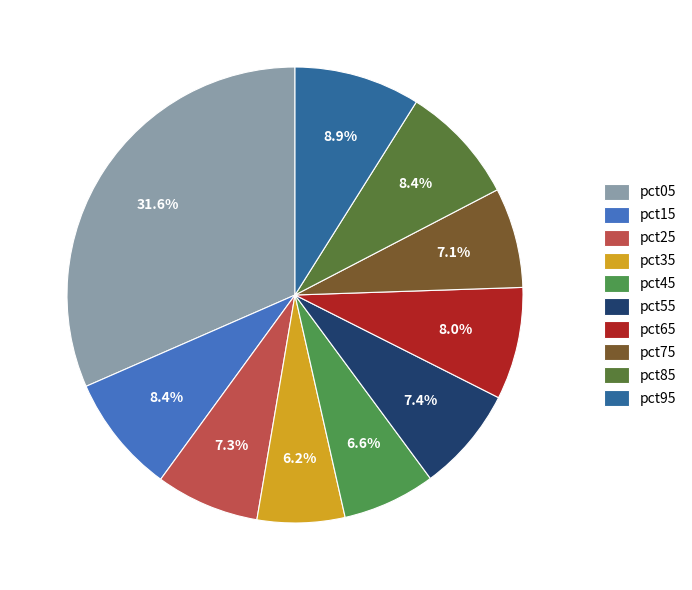

Do pct85 and pct15 together represent more than half of the pie?

No